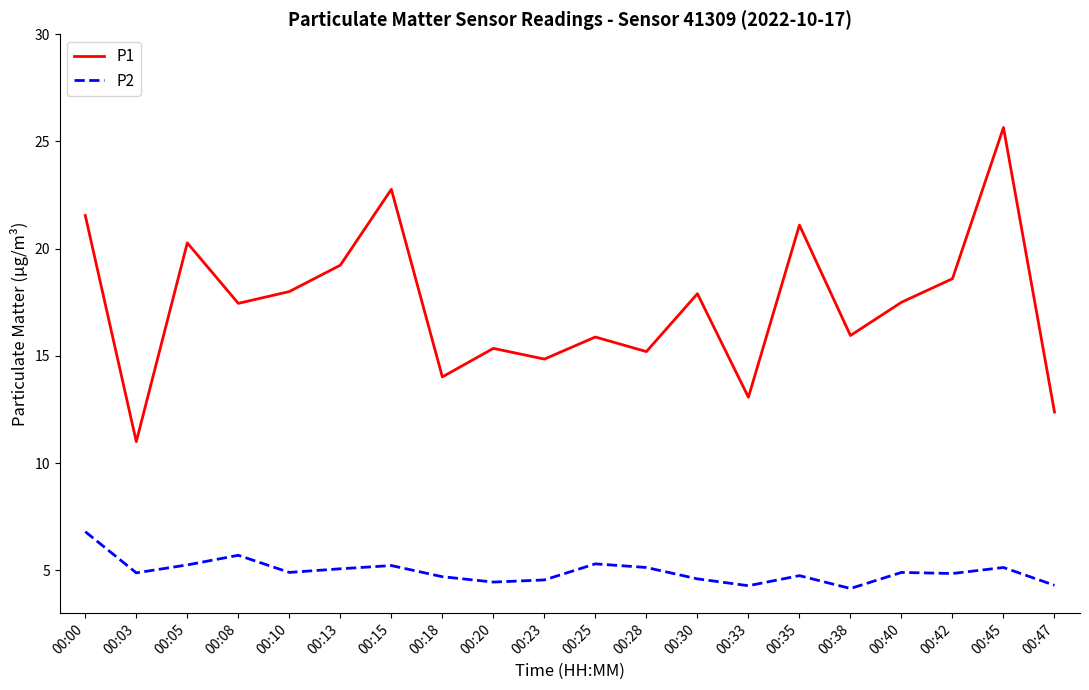

True or false: P1 and P2 intersect in this chart.

False